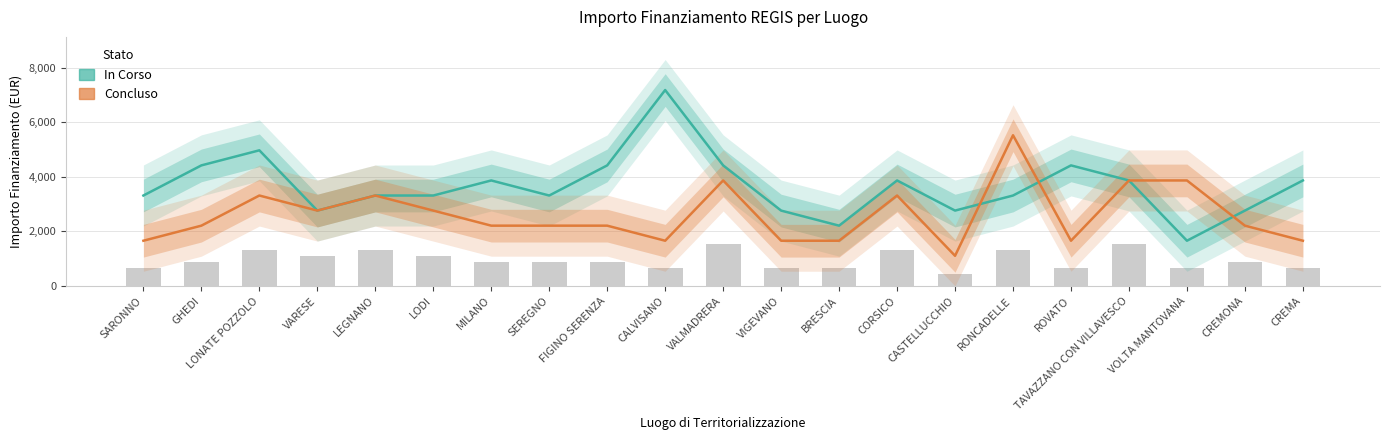

At which category is the sum across all series the highest?

CALVISANO